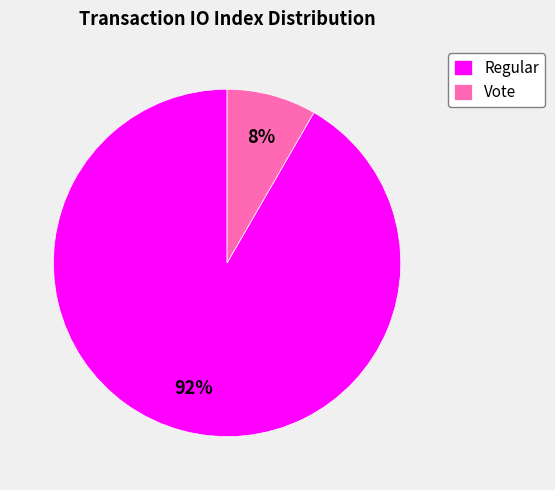

Does any single category account for the majority?

Yes